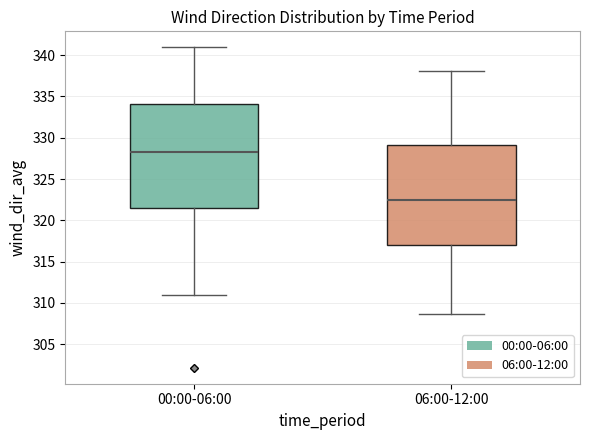

Which box's median line is the lowest?

06:00-12:00